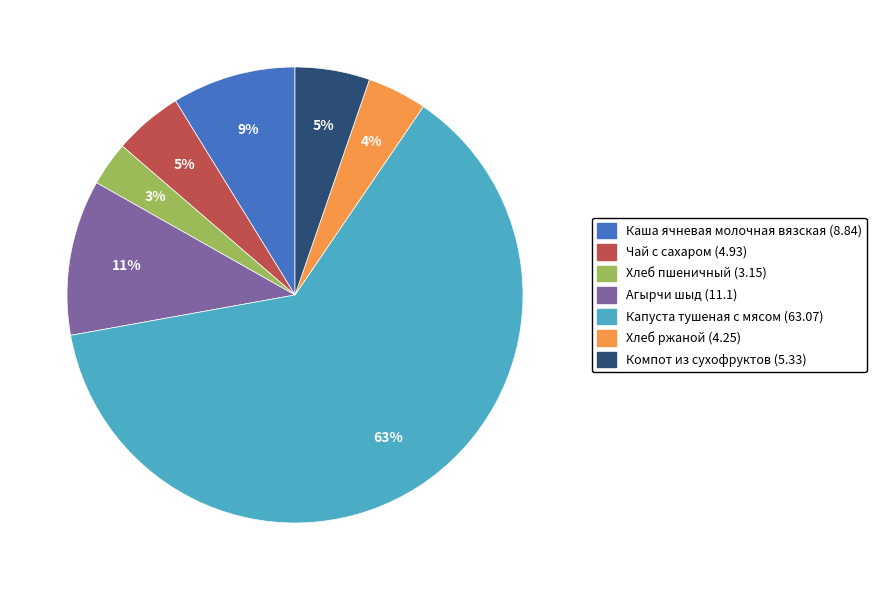

How many slices are in this pie chart?

7